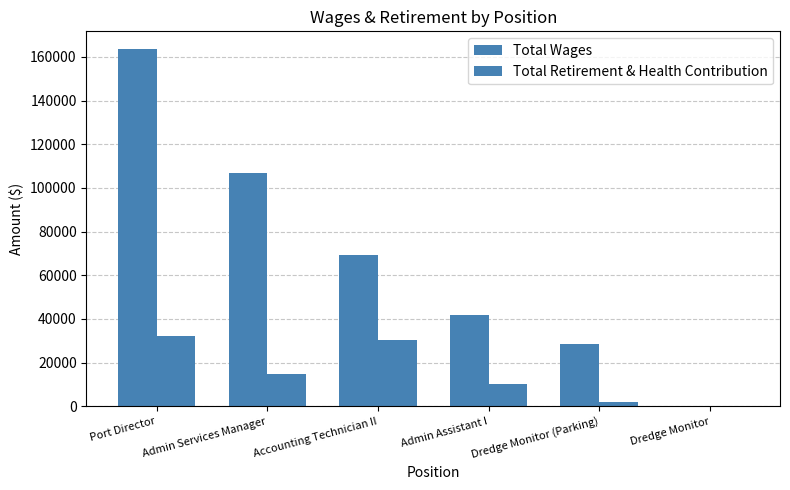

The value of Total Retirement & Health Contribution at Port Director is 32334. True or false?

True